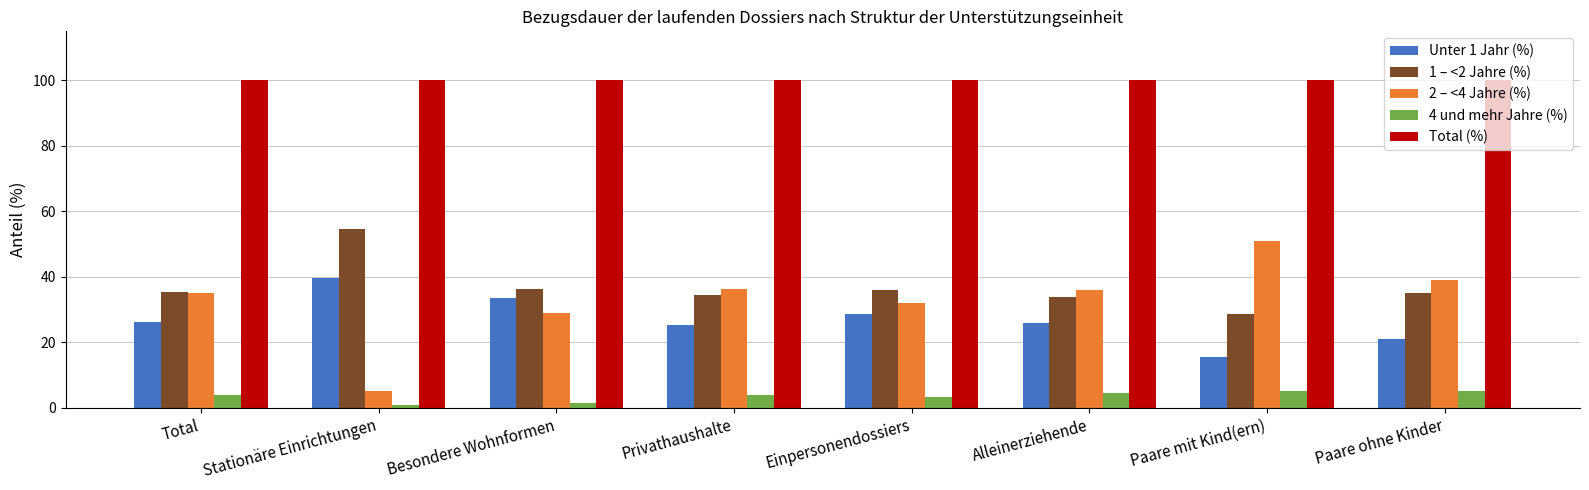

Is it true that 4 und mehr Jahre (%) equals 3.9 at Privathaushalte?

True